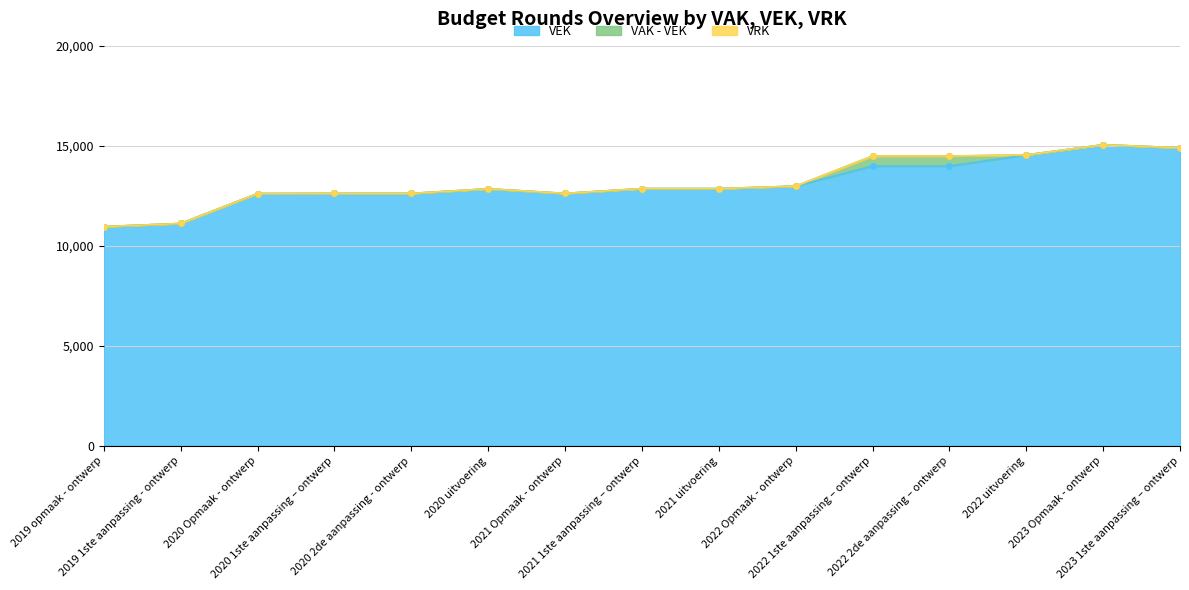

In VAK, how many points are lower than both neighbors (excluding endpoints)?

1